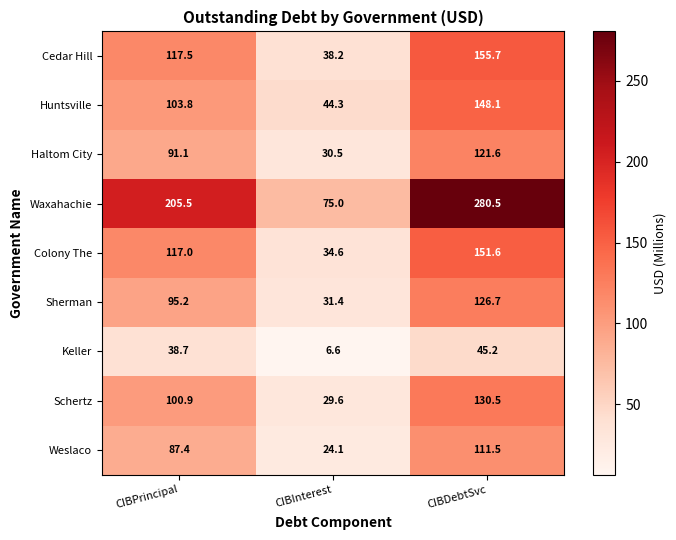

Reading left to right, what are all the values shown in this chart?

Cedar Hill: CIBPrincipal=117.5	CIBInterest=38.2	CIBDebtSvc=155.7
Huntsville: CIBPrincipal=103.8	CIBInterest=44.3	CIBDebtSvc=148.1
Haltom City: CIBPrincipal=91.1	CIBInterest=30.5	CIBDebtSvc=121.6
Waxahachie: CIBPrincipal=205.5	CIBInterest=75.0	CIBDebtSvc=280.5
Colony The: CIBPrincipal=117.0	CIBInterest=34.6	CIBDebtSvc=151.6
Sherman: CIBPrincipal=95.2	CIBInterest=31.4	CIBDebtSvc=126.7
Keller: CIBPrincipal=38.7	CIBInterest=6.6	CIBDebtSvc=45.2
Schertz: CIBPrincipal=100.9	CIBInterest=29.6	CIBDebtSvc=130.5
Weslaco: CIBPrincipal=87.4	CIBInterest=24.1	CIBDebtSvc=111.5